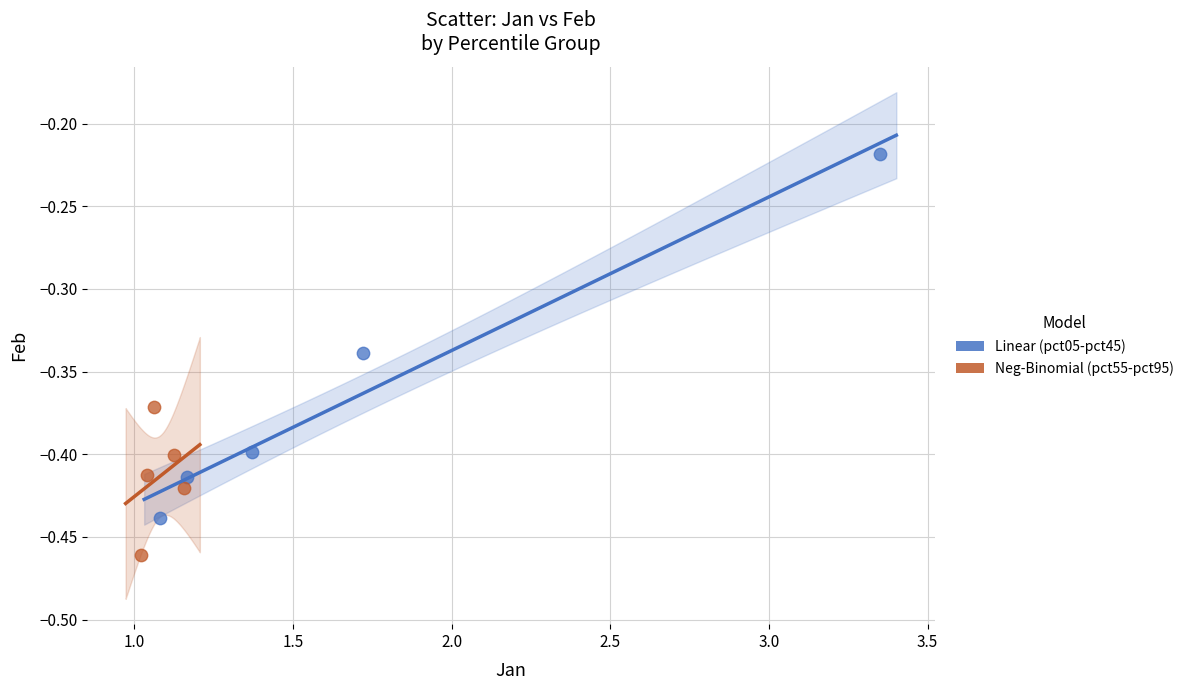

Which series has the largest Y range (max minus min)?

Linear (pct05-pct45)